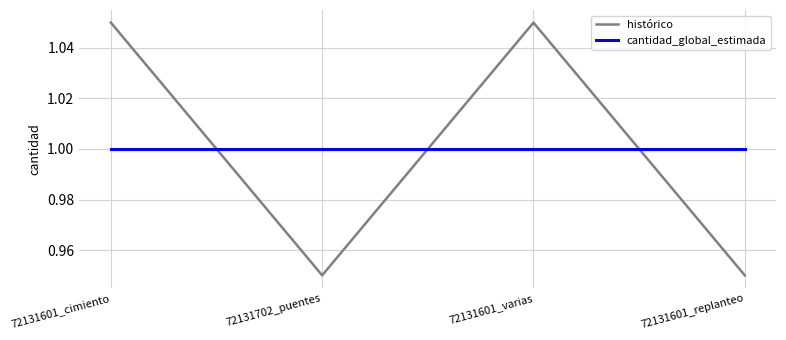

In histórico, how many points are lower than both neighbors (excluding endpoints)?

1